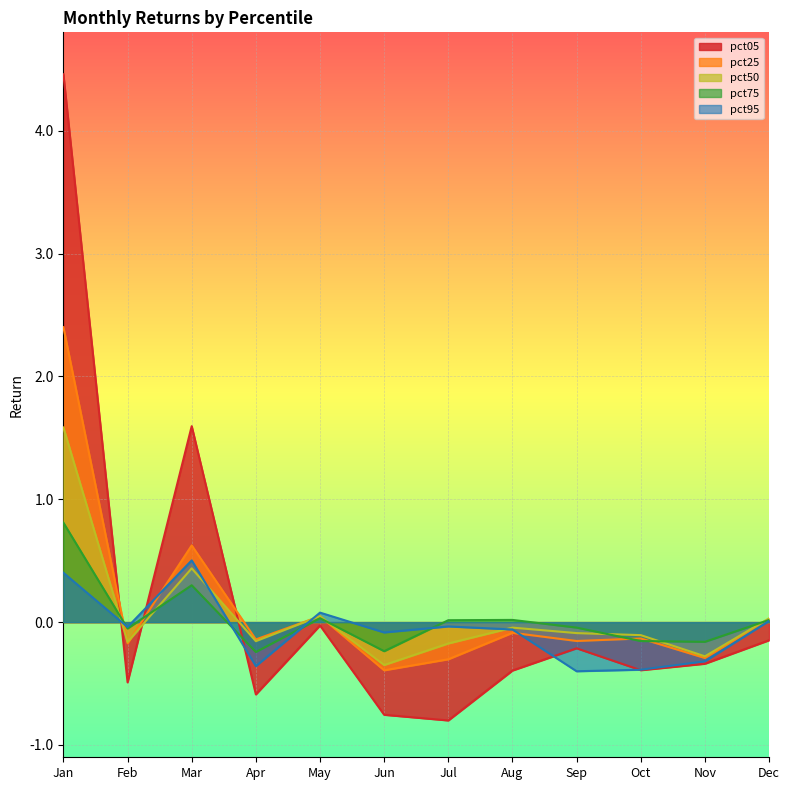

Where does the pct95 series first go above 0?

Jan